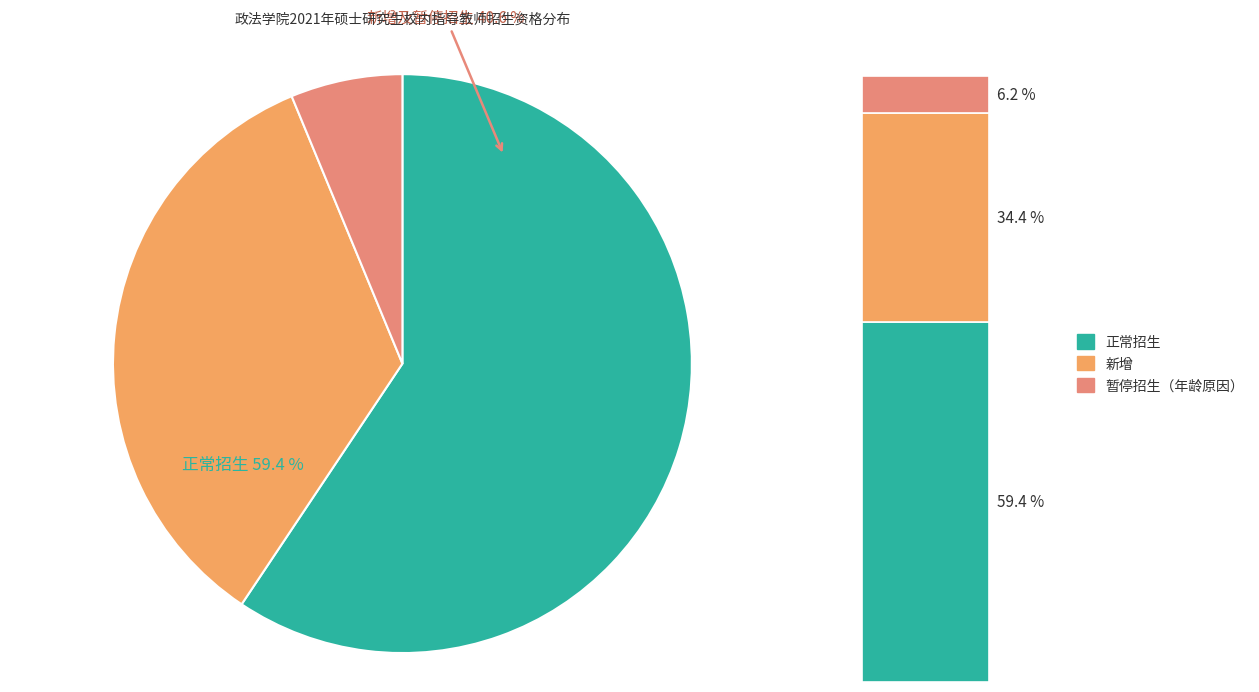

Rank the categories by value from lowest to highest.

暂停招生（年龄原因）, 新增, 正常招生